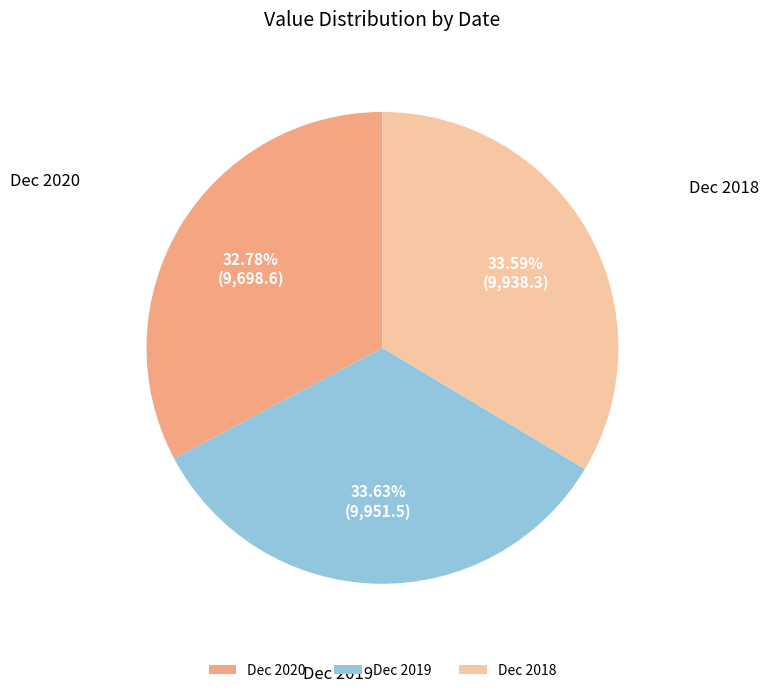

Is Dec 2018 the majority of the pie?

No